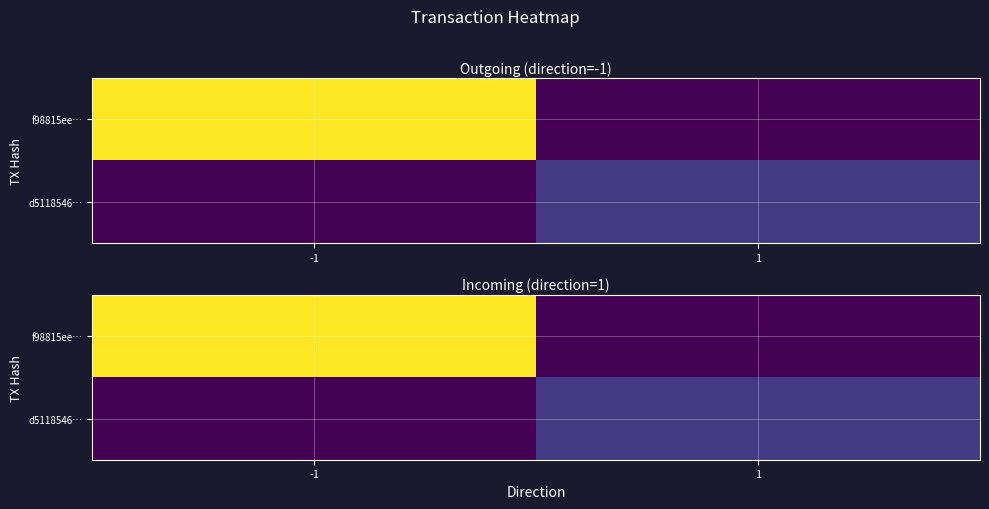

Rank the series at 1 from lowest to highest value.

f98815ee…, d5118546…